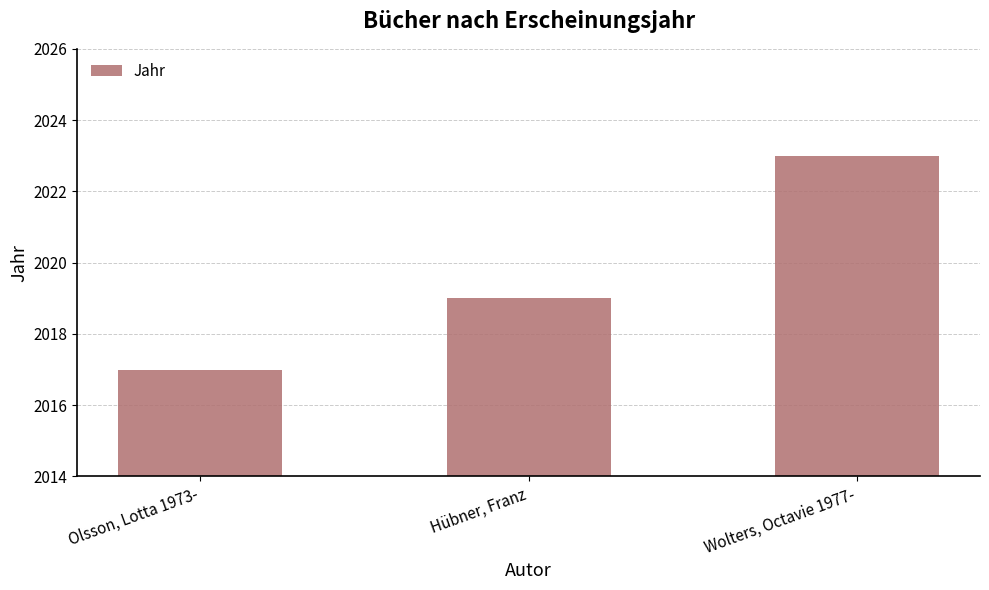

At which category does the chart reach its peak across all series?

Wolters, Octavie 1977-